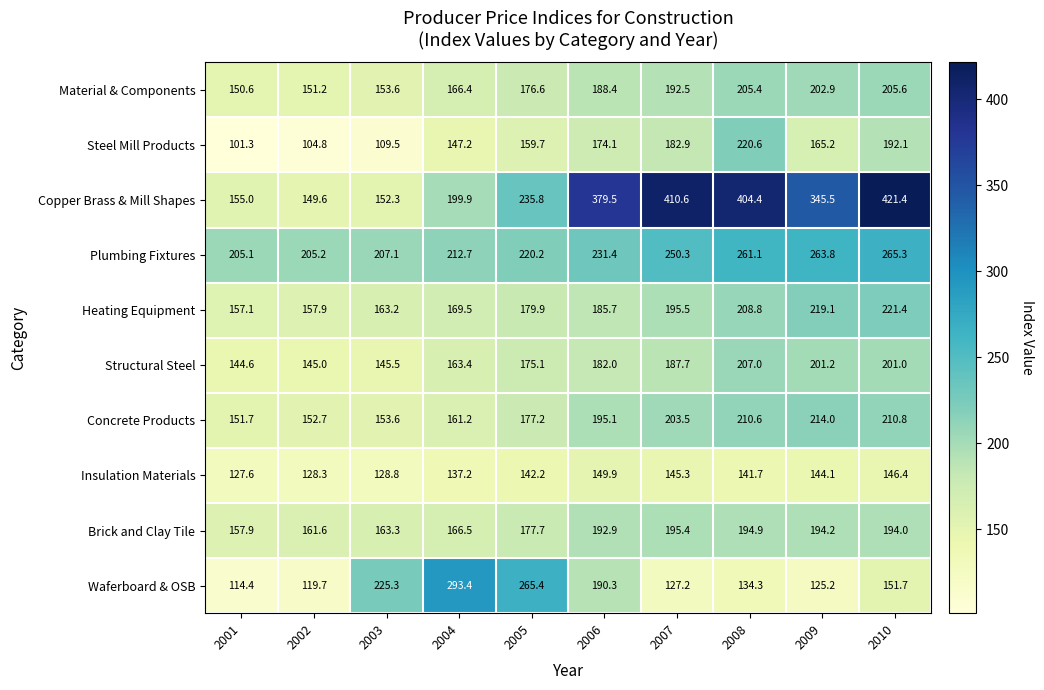

At how many categories does at least one series exceed 215?

8